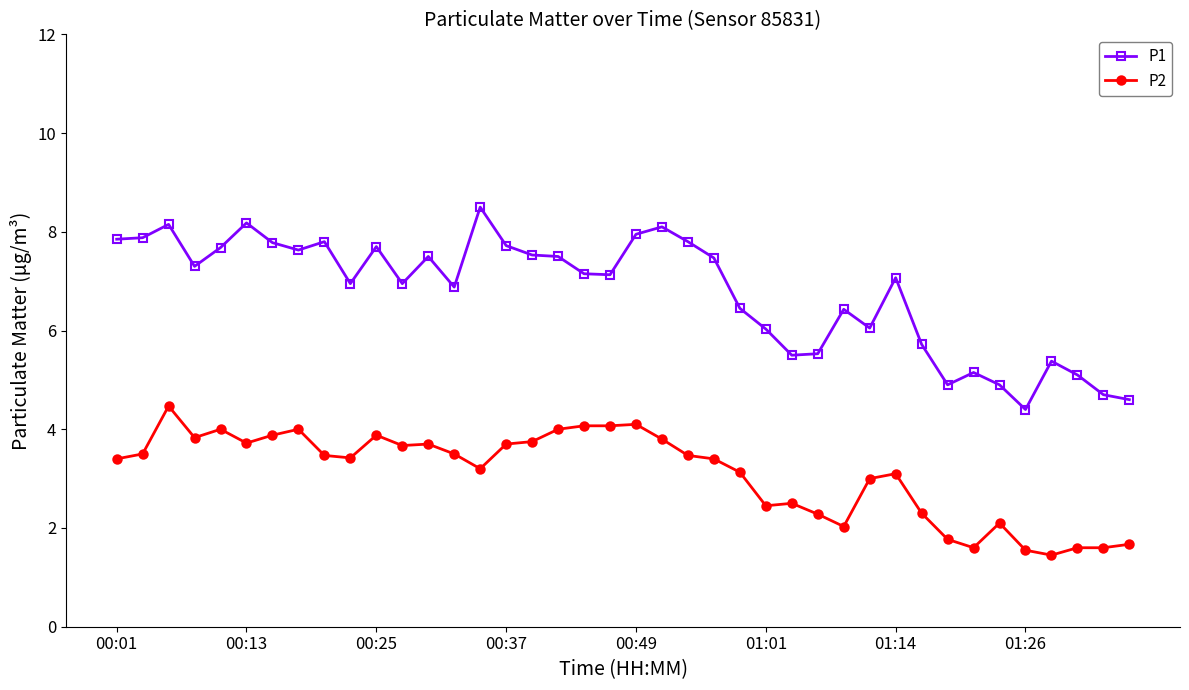

Does the chart display data point markers on the line(s)?

Yes